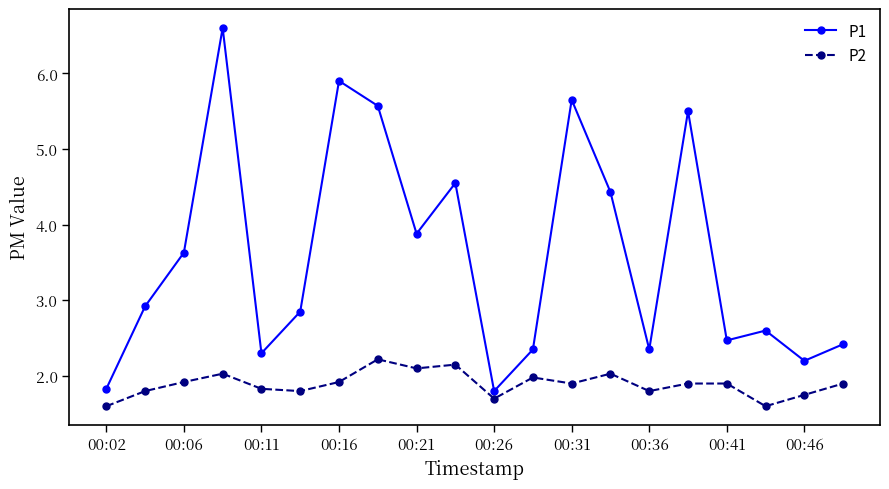

True or false: P2 and P1 intersect in this chart.

False